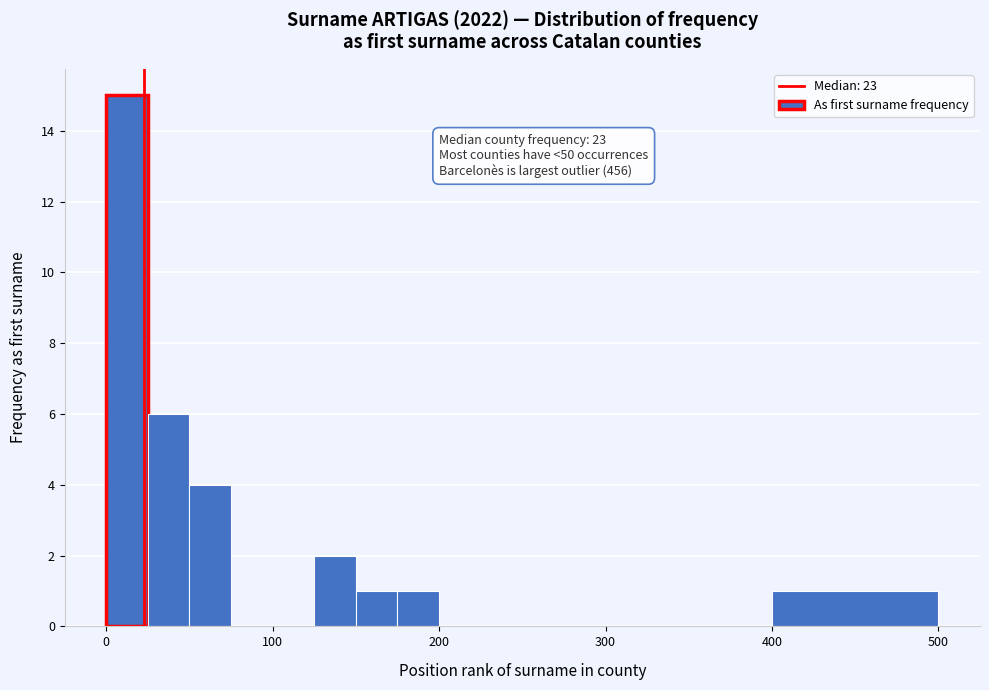

Around what value on the x-axis is the tallest bar? Give the approximate position of its centre, as read against the axis.

10